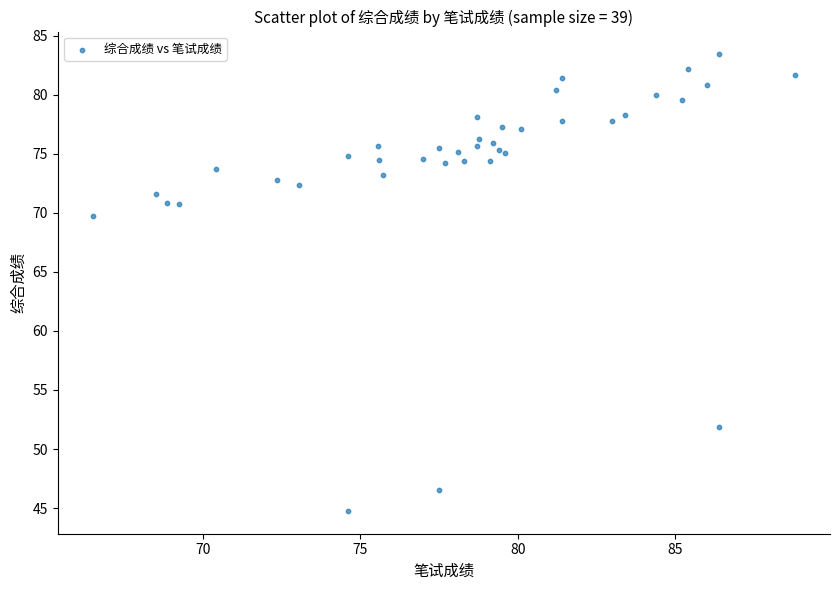

What Y value in the scatter plot is closest to 64?

69.8